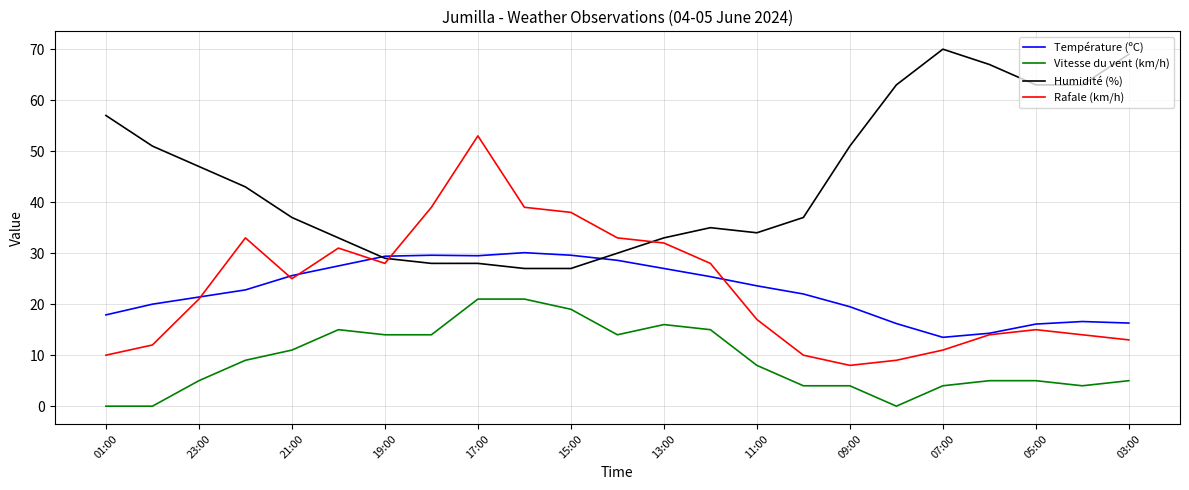

True or false: Humidité (%) and Rafale (km/h) intersect in this chart.

True